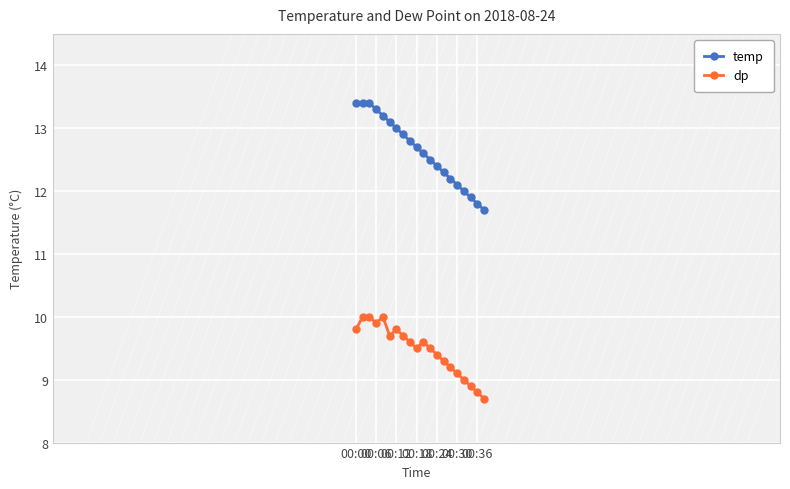

List the series in order of their overall mean, highest first.

temp, dp